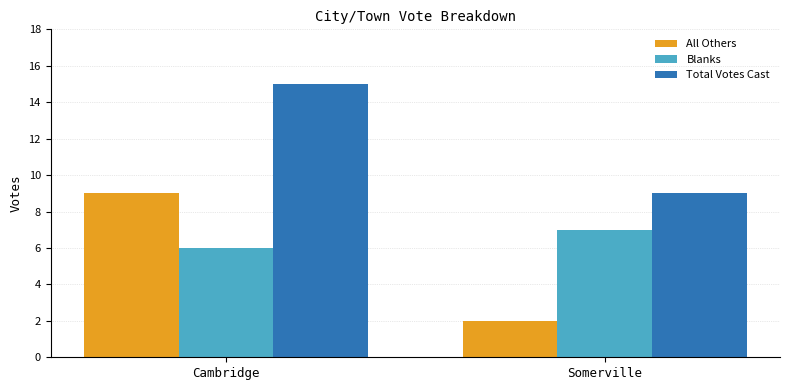

Does the chart contain stacked bars?

No